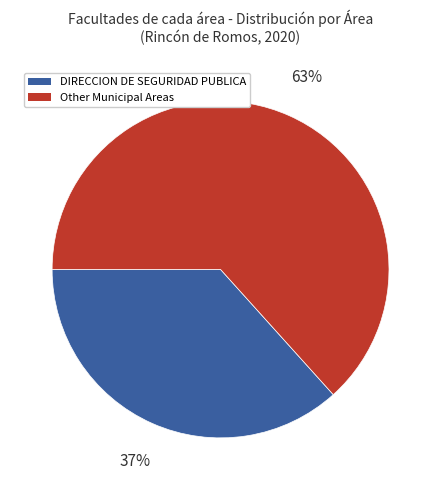

Is there a majority slice in this chart?

Yes